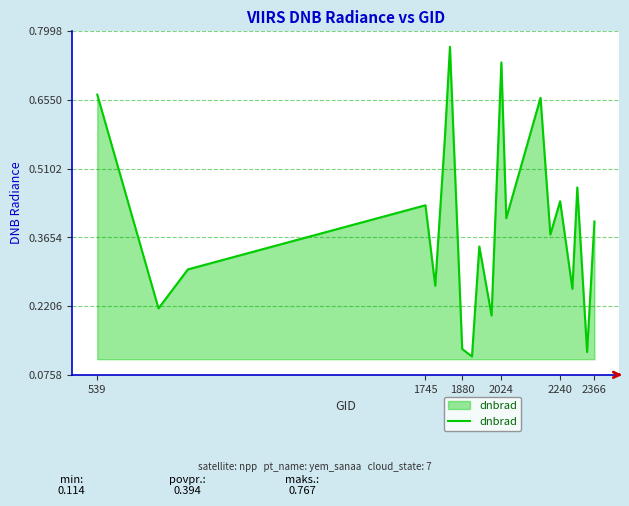

How many points are lower than both their immediate neighbors (excluding endpoints)?

8